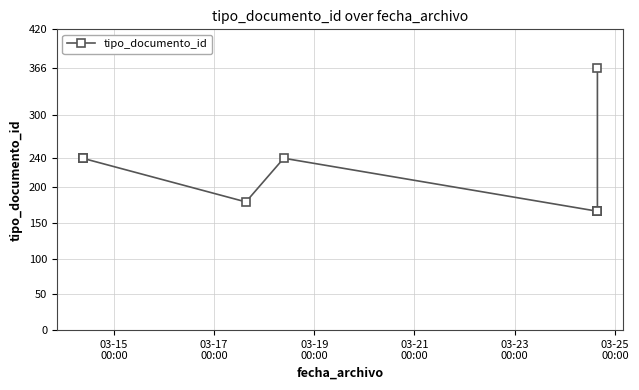

What is the greatest value displayed?

366